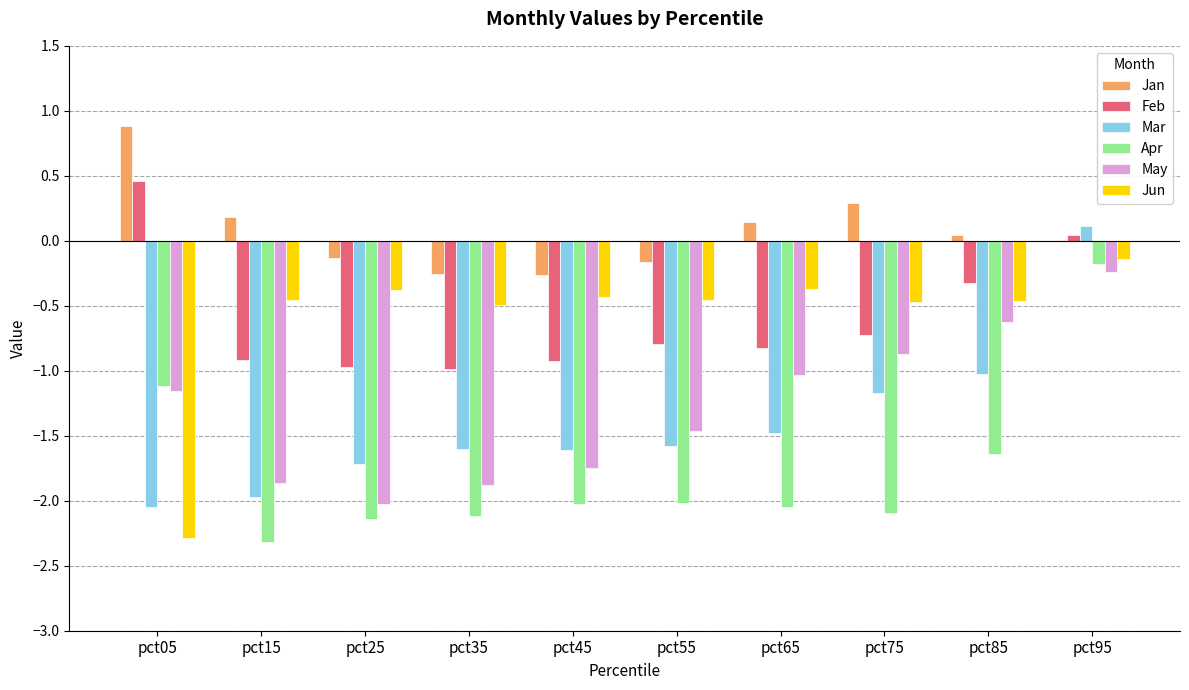

What value does the May series have at pct85?

-0.6